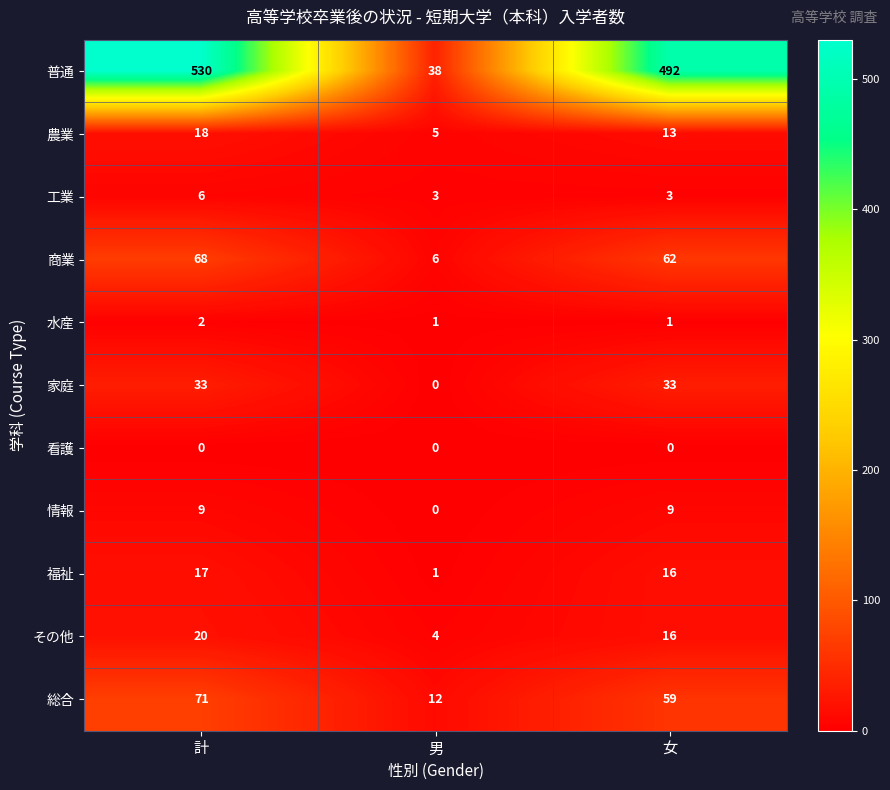

Count the number of data series in this chart.

11